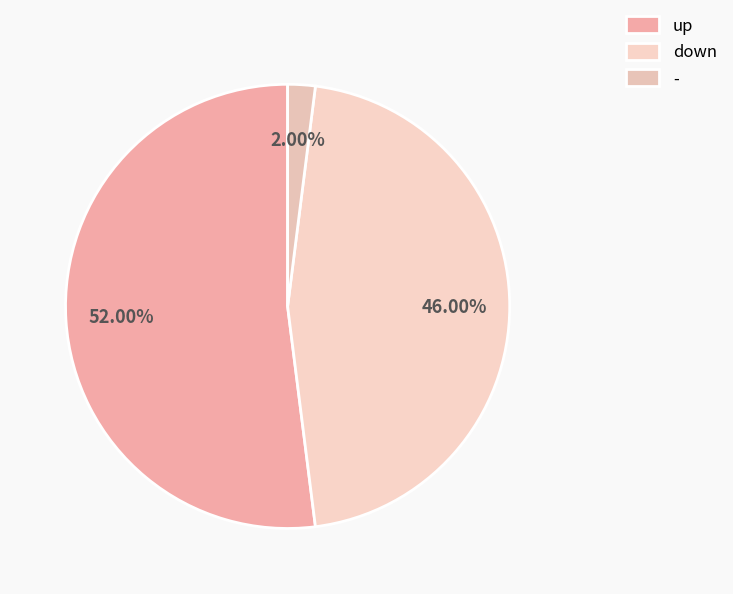

Rank the categories by value from highest to lowest.

up, down, -